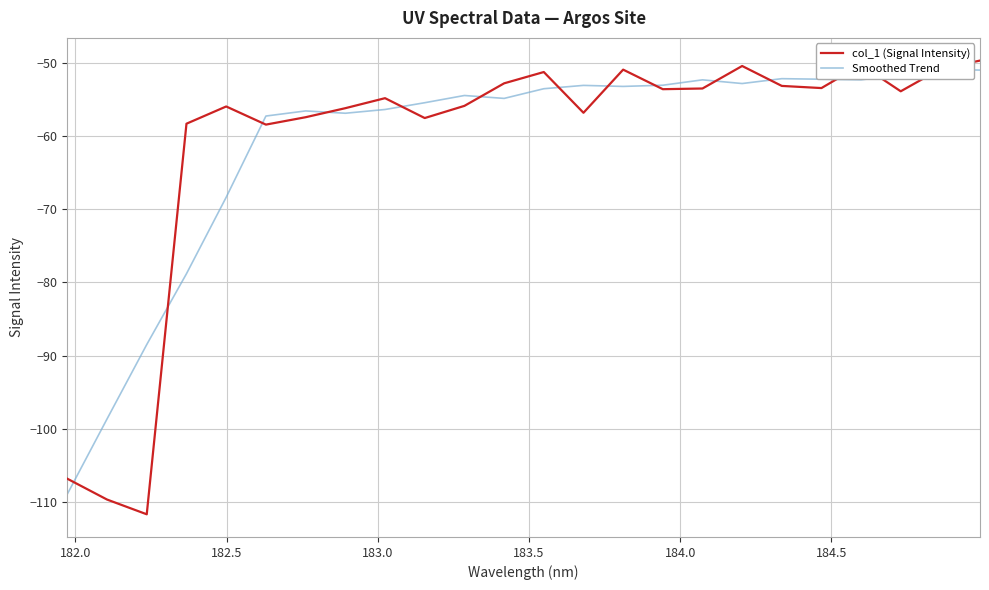

What is the lowest value of the col_1 (Signal Intensity) series?

-111.7